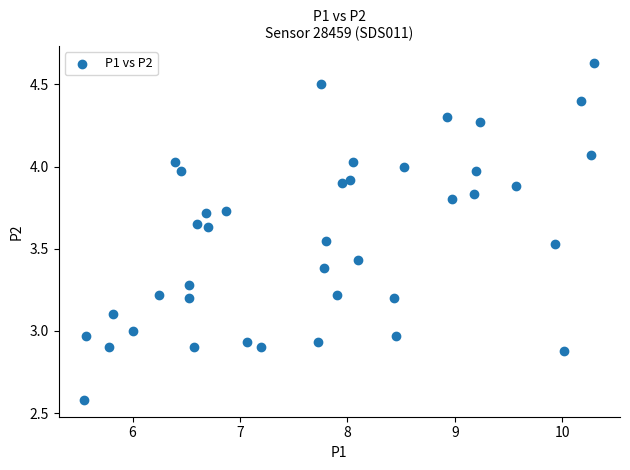

What is the range of X values (max minus min)?

4.8